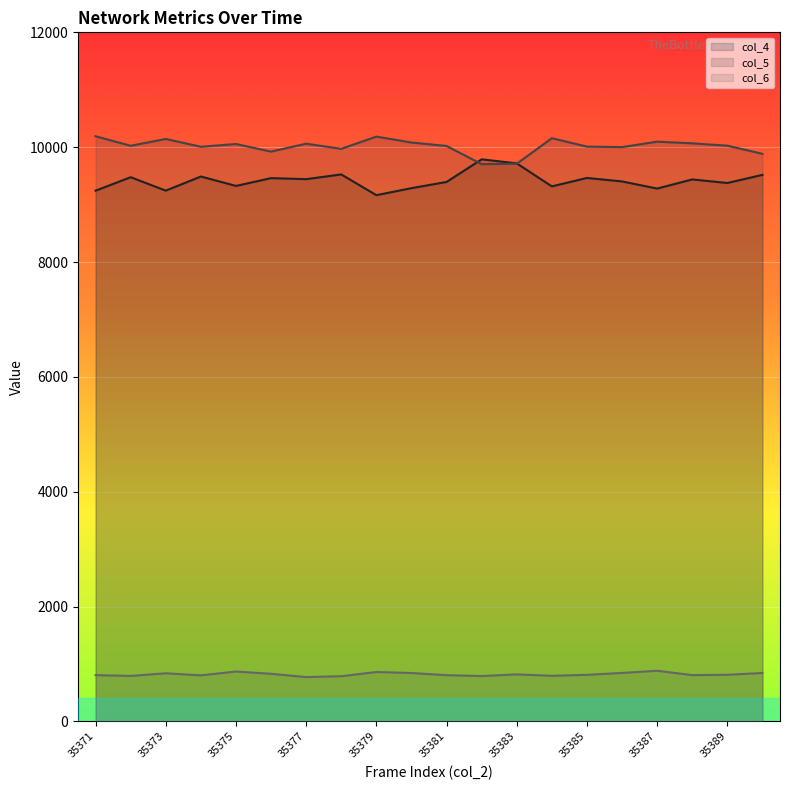

Which series has the widest spread of values?

col_4